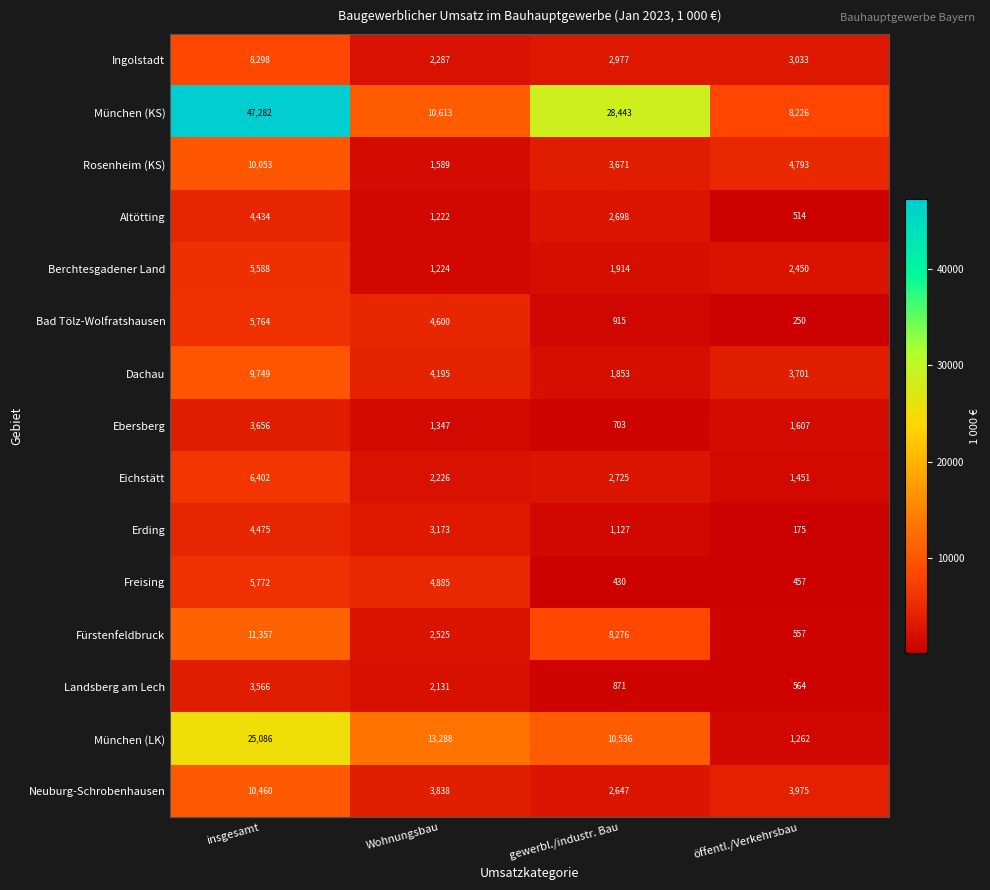

Which series has the largest total across all categories?

München (KS)